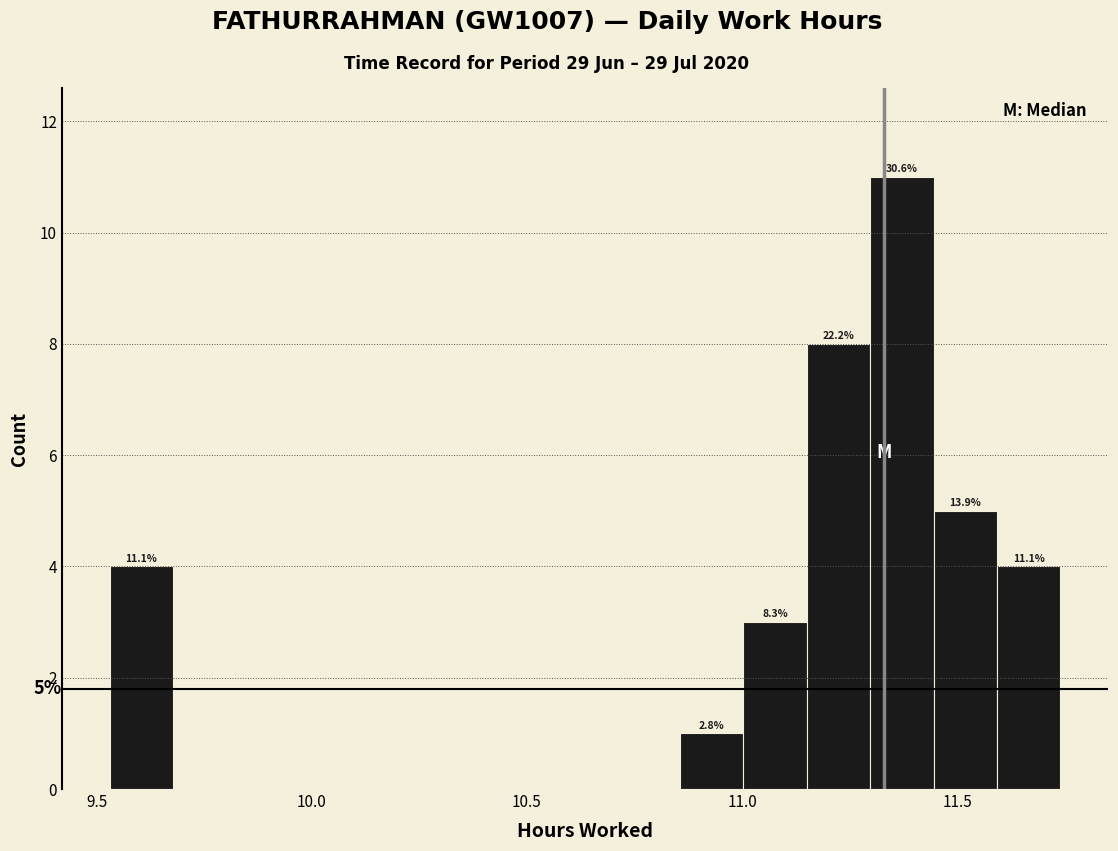

Around what value on the x-axis is the tallest bar? Give the approximate position of its centre, as read against the axis.

11.35